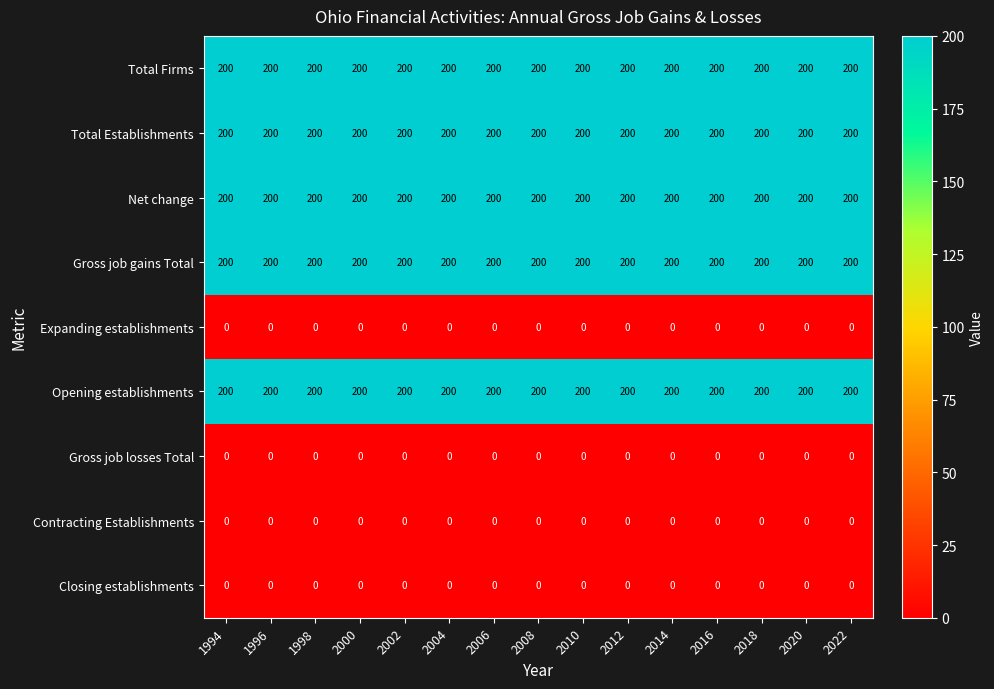

Count the number of categories in the chart.

15